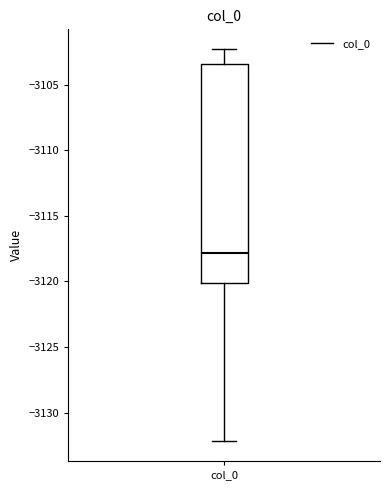

Where is the lower edge of the box for col_0 on the y-axis? The values are not printed on the chart, so give them approximately, as read against the axis.

-3120.0